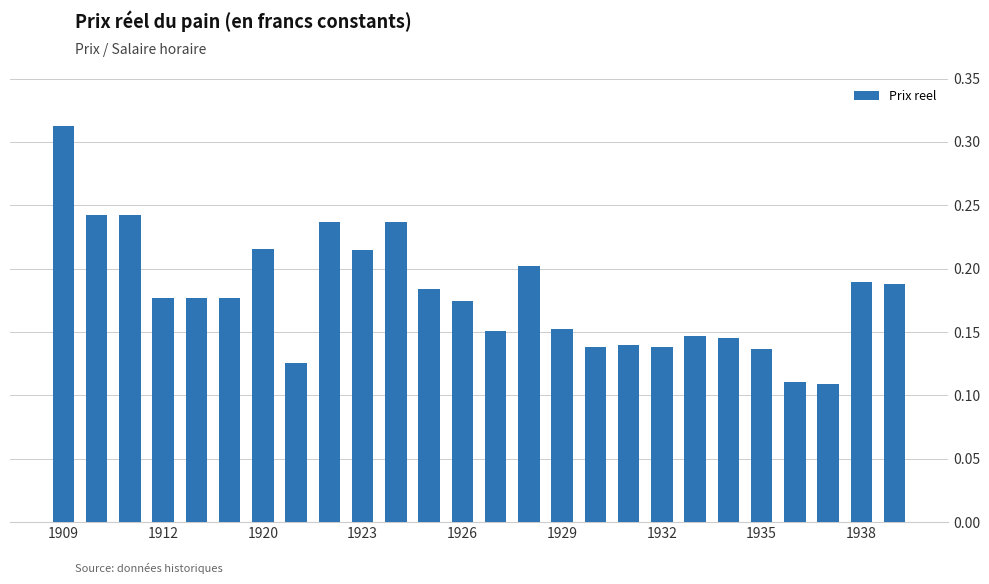

How many bars are there in total?

26